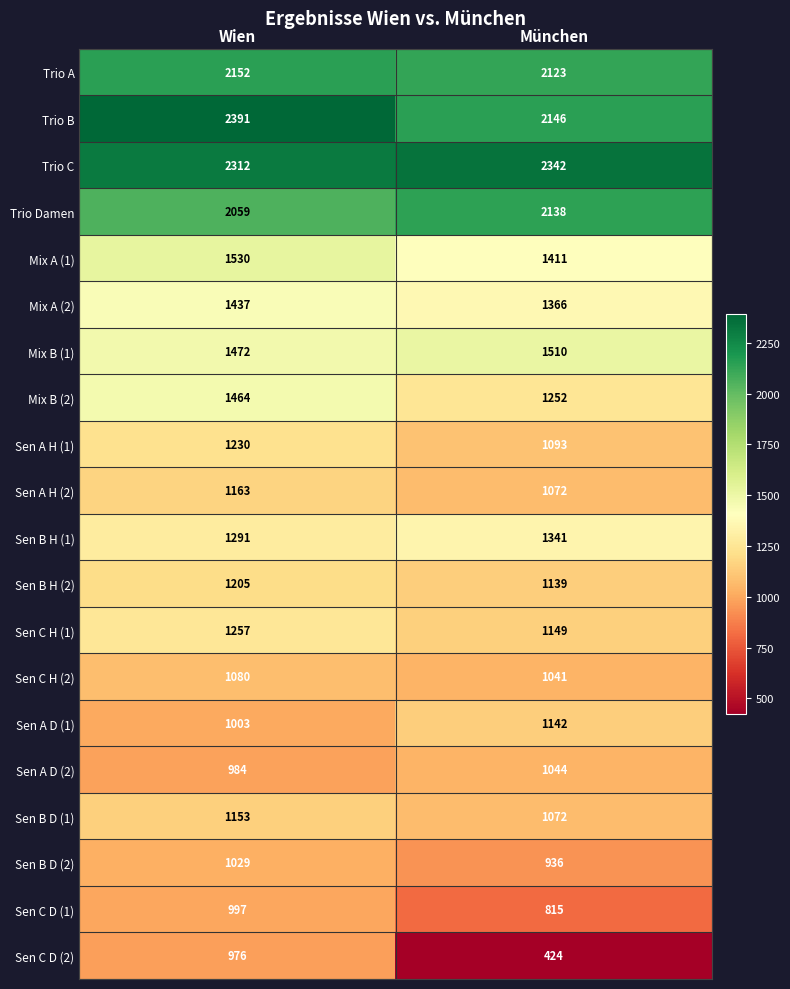

List the series in order of their peak value, lowest first.

Sen C D (2), Sen C D (1), Sen B D (2), Sen A D (2), Sen C H (2), Sen A D (1), Sen B D (1), Sen A H (2), Sen B H (2), Sen A H (1), Sen C H (1), Sen B H (1), Mix A (2), Mix B (2), Mix B (1), Mix A (1), Trio Damen, Trio A, Trio C, Trio B